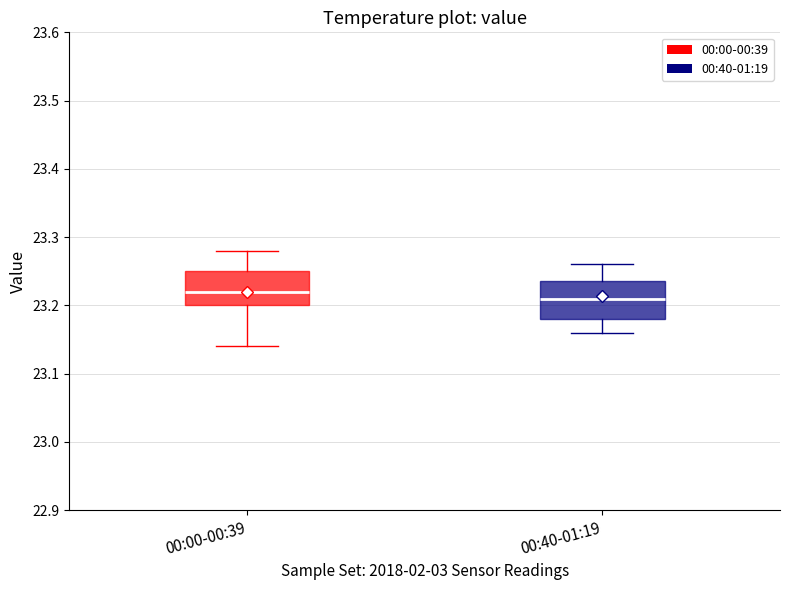

Reading left to right, read every box against the y-axis: the position of its median line, the range the box covers, and the ends of its whiskers. The values are not printed on the chart, so give them approximately, as read against the axis.

00:00-00:39: median 23.22, box 23.20 to 23.25, whiskers 23.14 to 23.28
00:40-01:19: median 23.21, box 23.18 to 23.24, whiskers 23.16 to 23.26